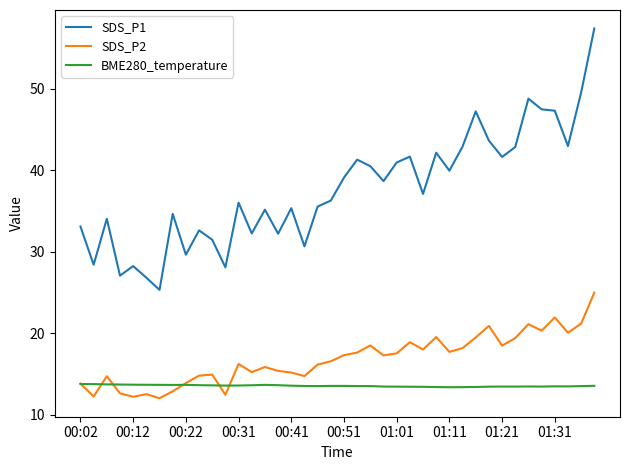

What are all the series names shown in the legend?

SDS_P1, SDS_P2, BME280_temperature